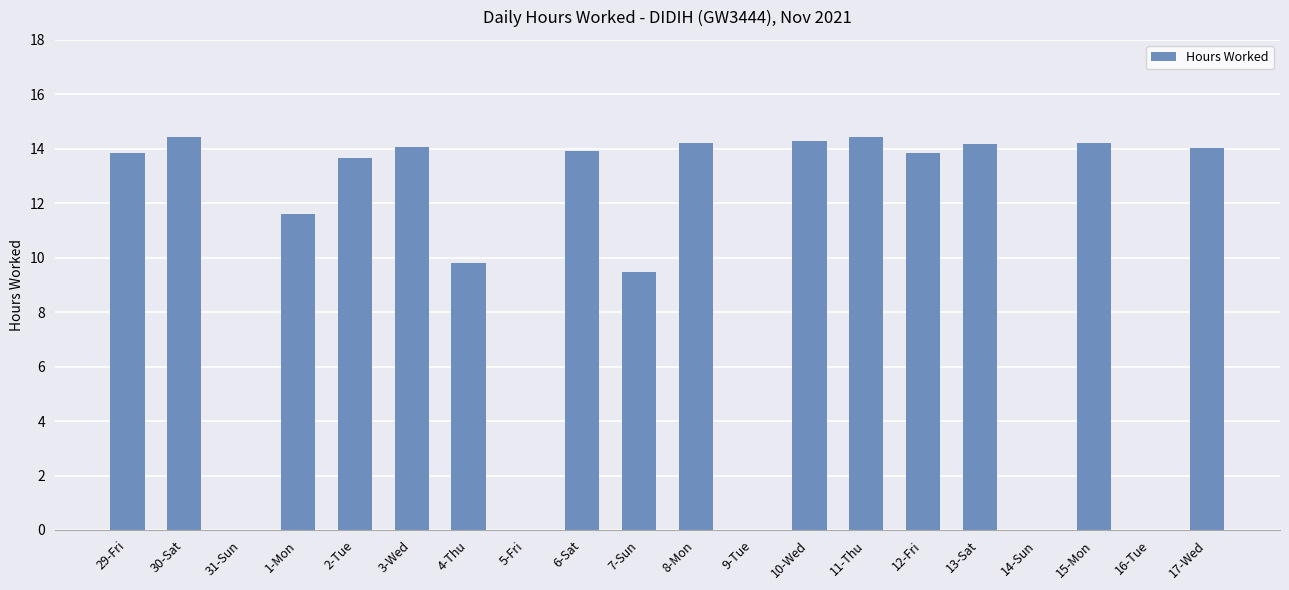

What is the sum of all values?

200.0